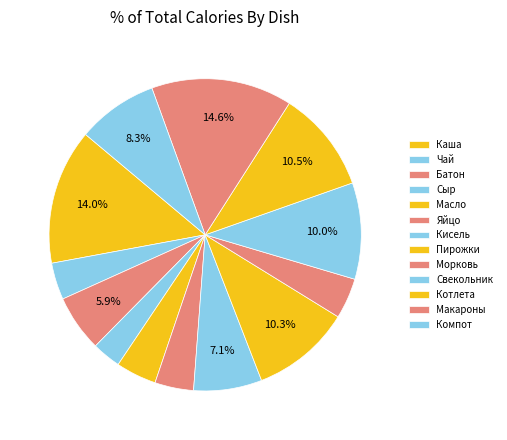

To the nearest percent, what is the difference between the largest and smallest slice percentages?

12%